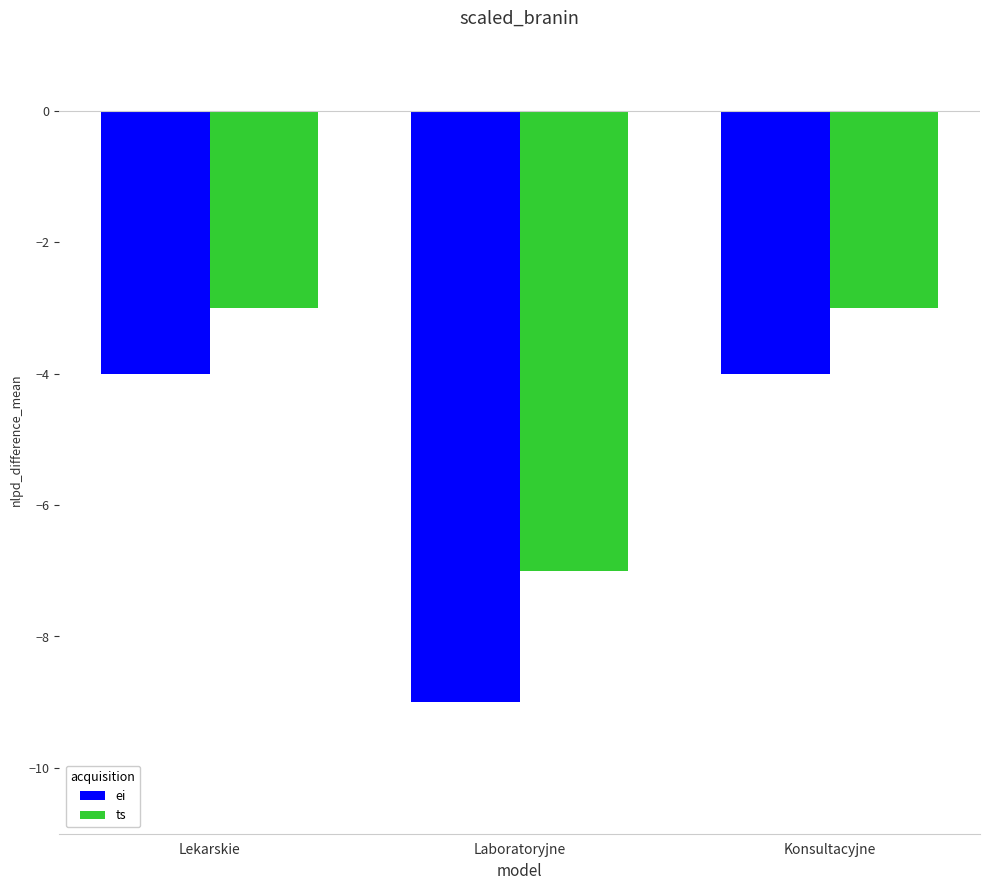

List the series in order of their peak value, highest first.

ts, ei